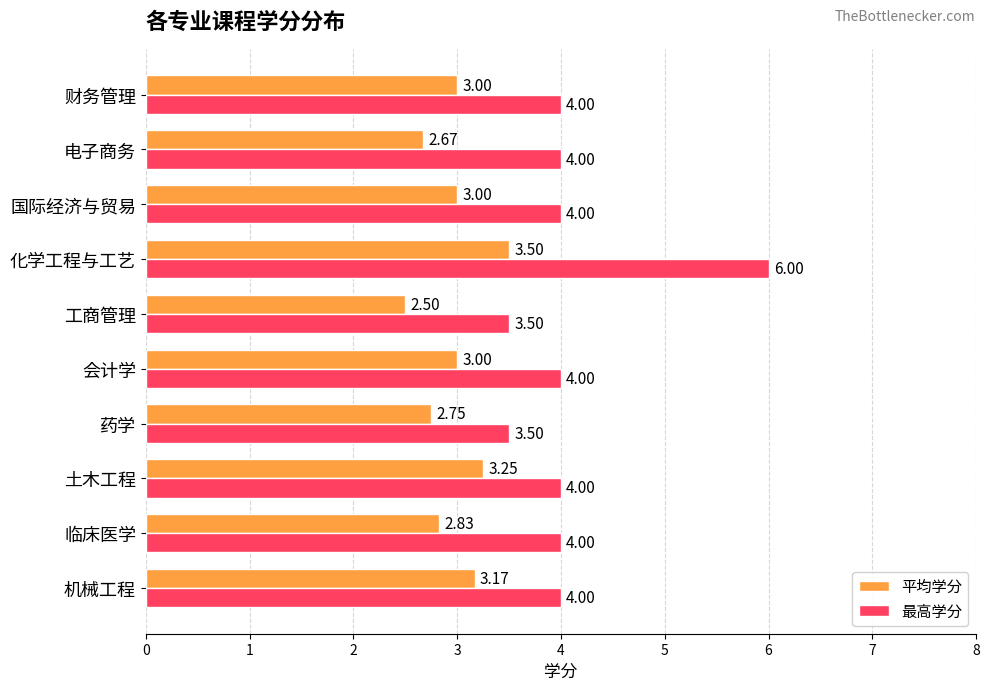

What is the total value across all series at 会计学?

7.0